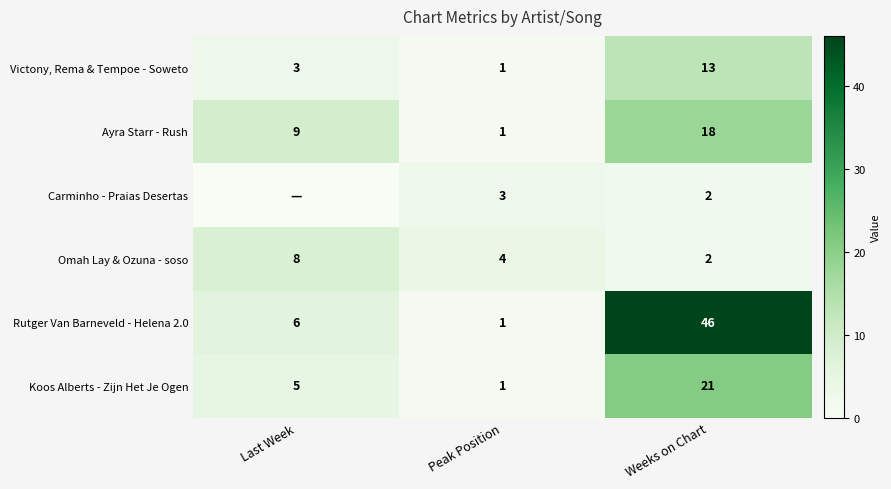

Which has a higher value, Last Week or Weeks on Chart?

Weeks on Chart